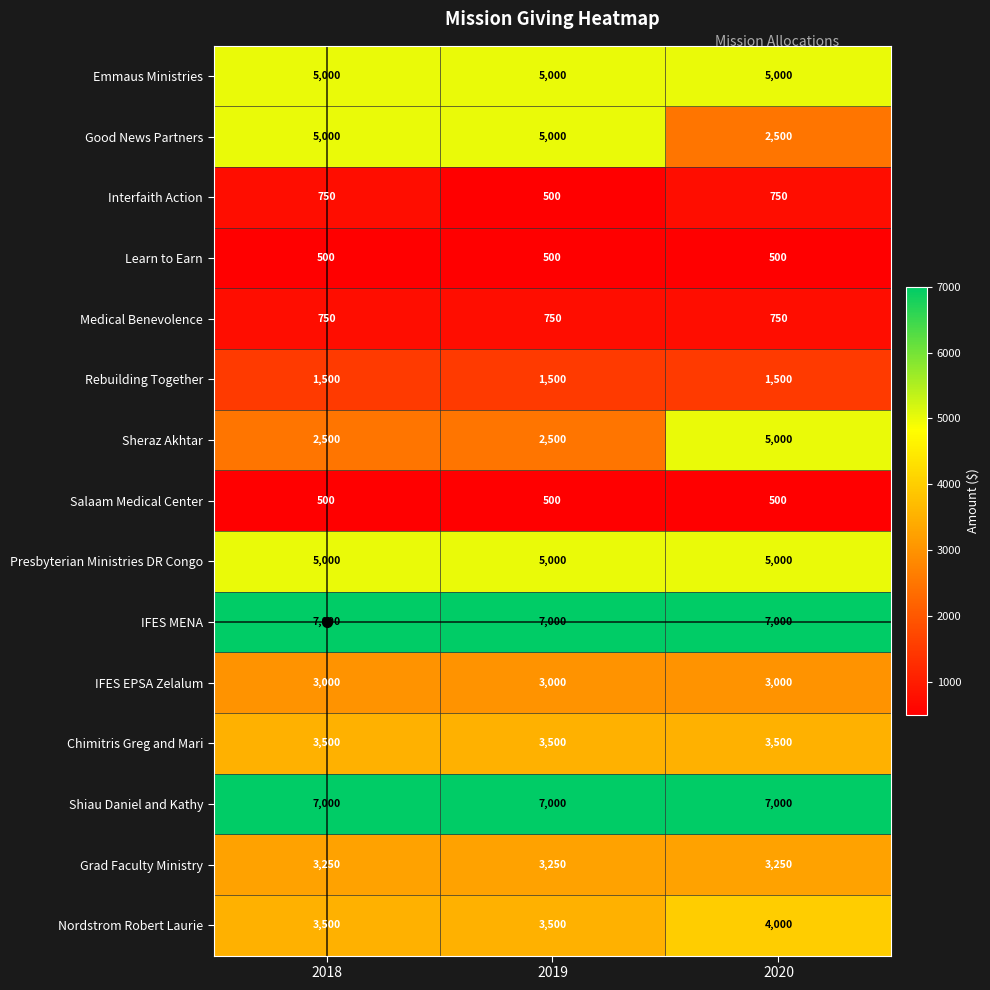

The Nordstrom Robert Laurie series shows 1539 at 2019. True or false?

False